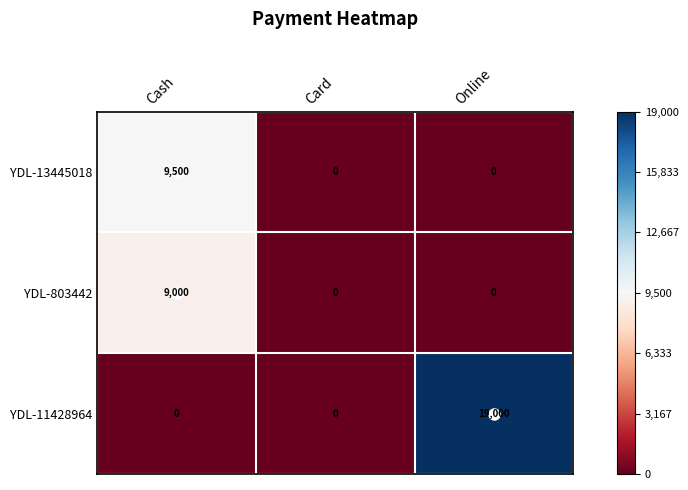

What is the maximum value shown in the chart?

19000